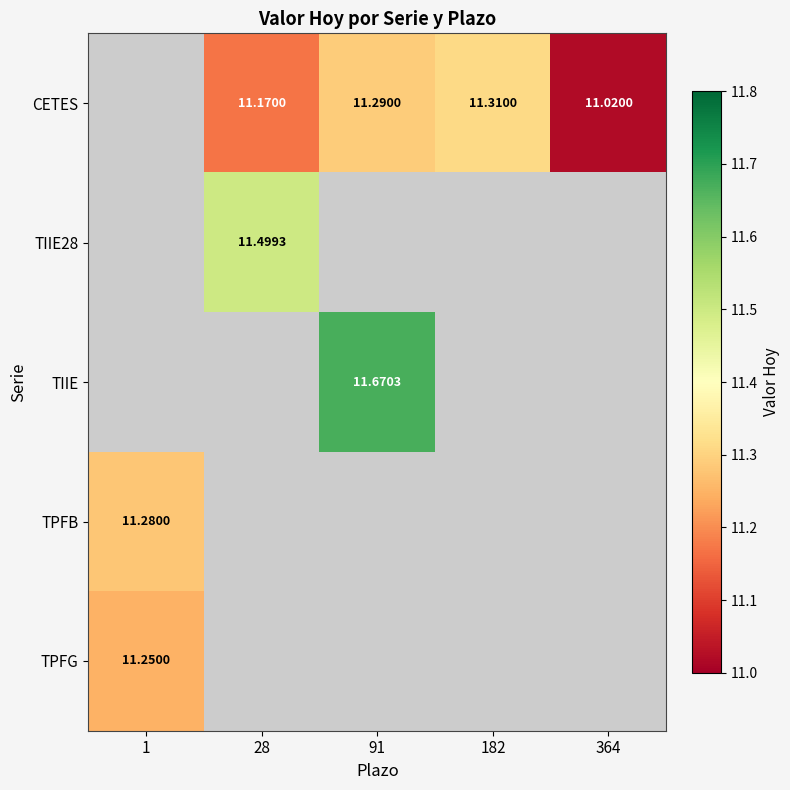

What is the minimum value shown in the chart?

11.0